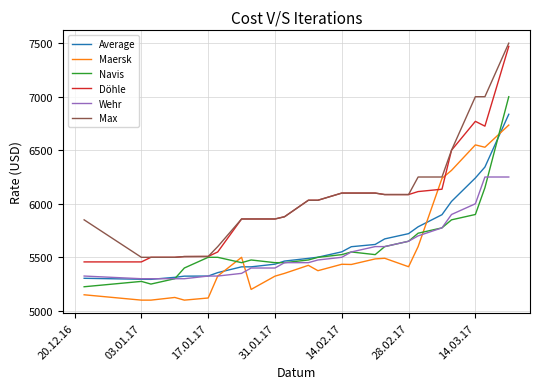

What is the sum of all Maersk values?

133412